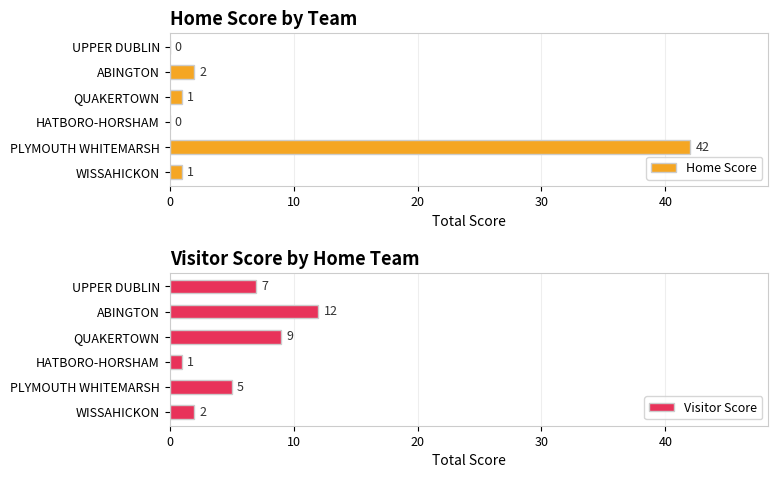

How many groups of bars are there?

6